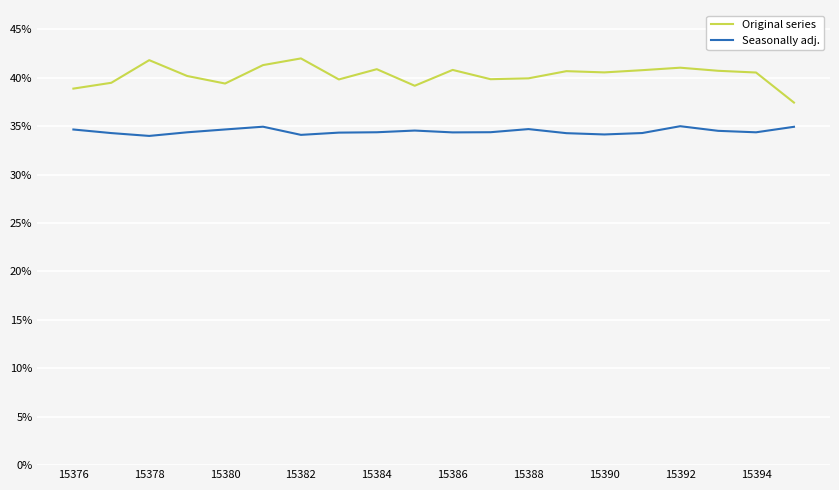

What is the average value of the Seasonally adj. series?

34.5